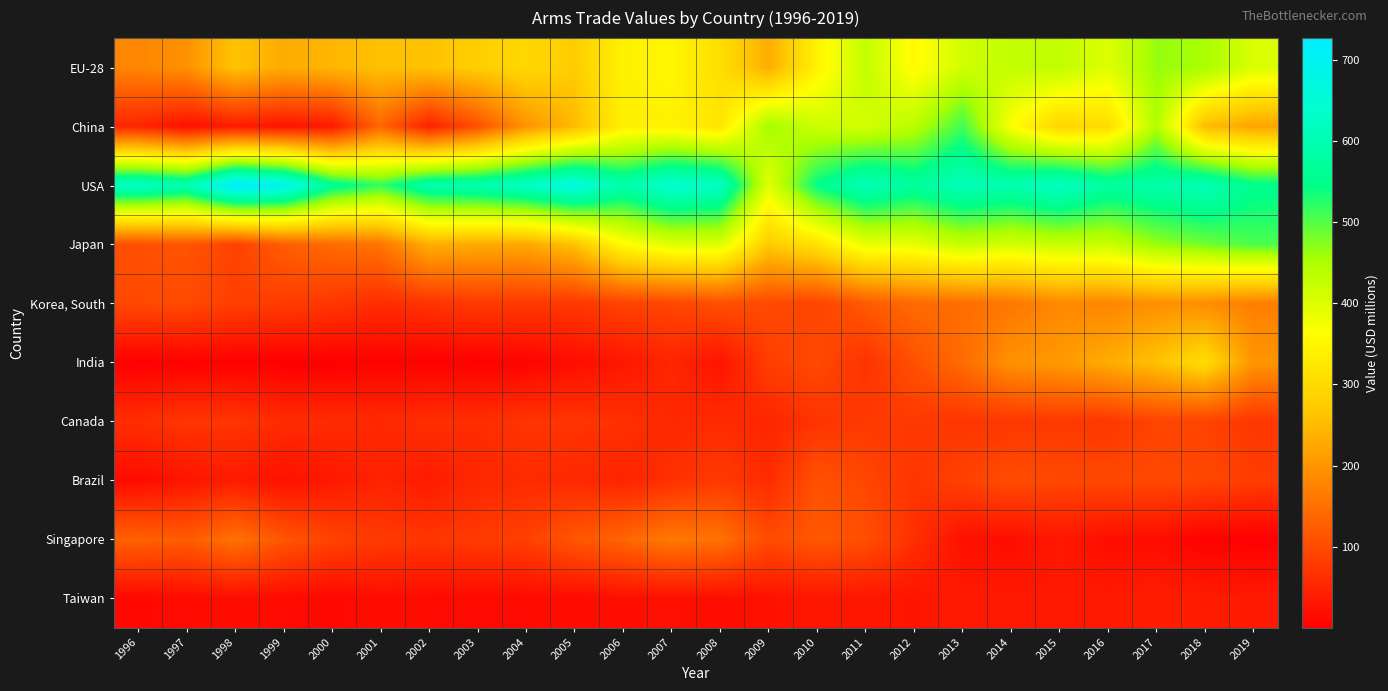

Which series has the largest total across all categories?

USA